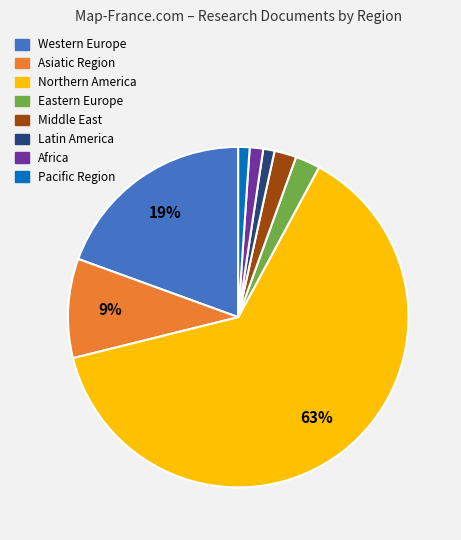

Between Latin America and Northern America, which is larger?

Northern America